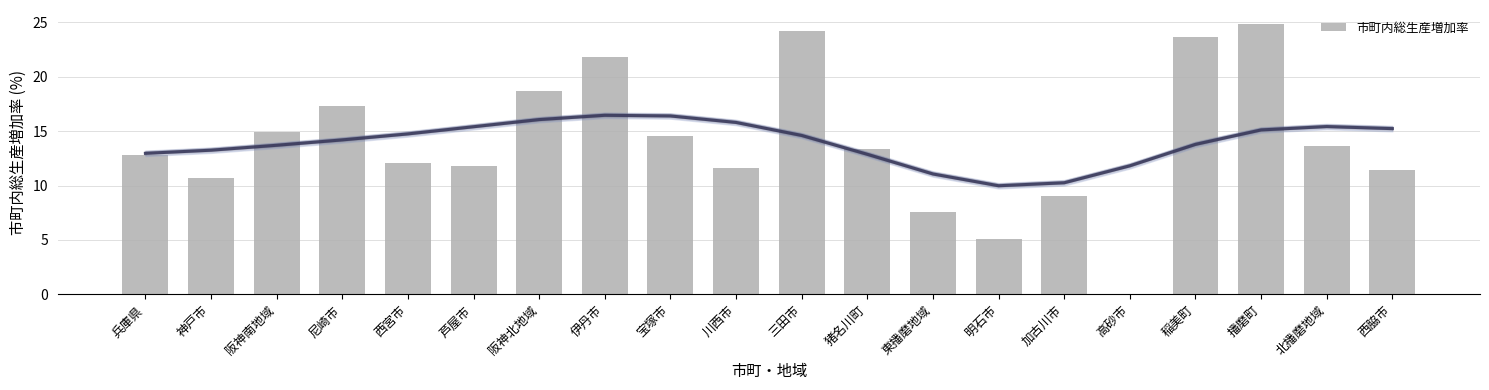

List the labels in order of value, smallest first.

高砂市, 明石市, 東播磨地域, 加古川市, 神戸市, 西脇市, 川西市, 芦屋市, 西宮市, 兵庫県, 猪名川町, 北播磨地域, 宝塚市, 阪神南地域, 尼崎市, 阪神北地域, 伊丹市, 稲美町, 三田市, 播磨町